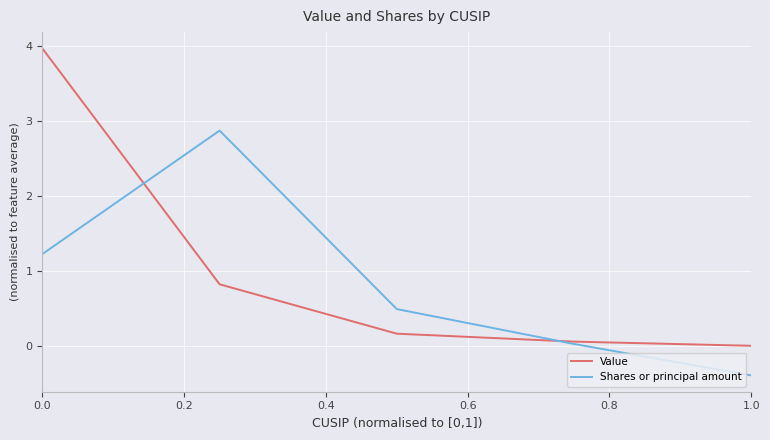

Rank the series by their maximum value, from highest to lowest.

Value, Shares or principal amount